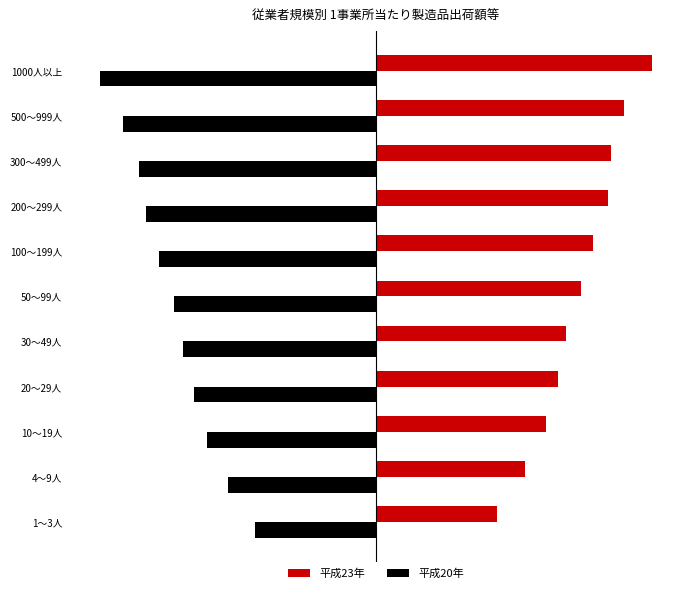

What are all the series names shown in the legend?

平成23年, 平成20年